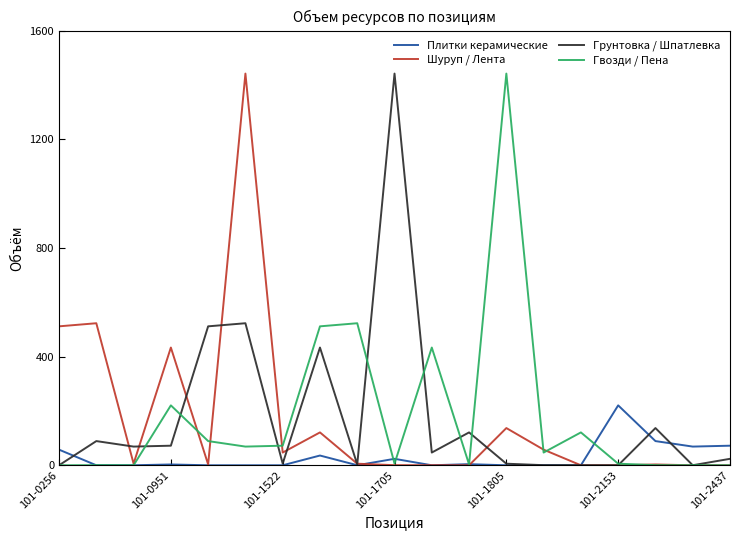

What are all the series names shown in the legend?

Плитки керамические, Шуруп / Лента, Грунтовка / Шпатлевка, Гвозди / Пена